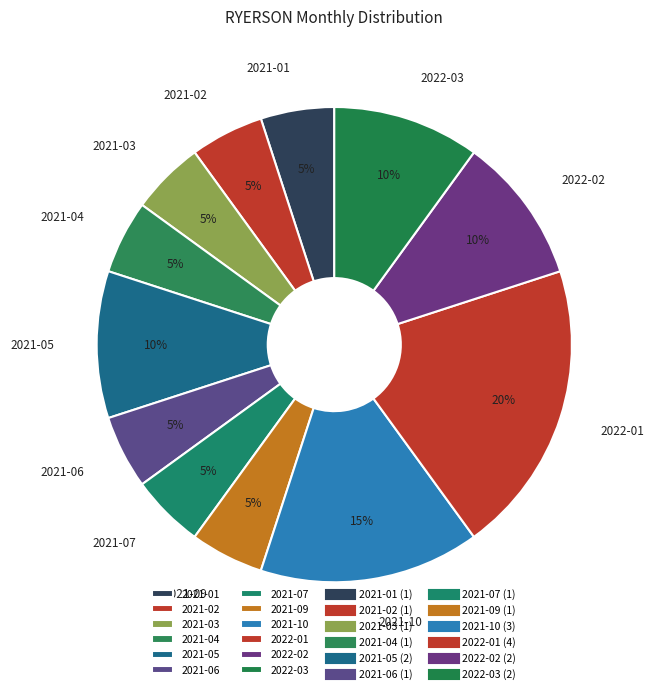

Does 2021-01 account for over 50% of the chart?

No